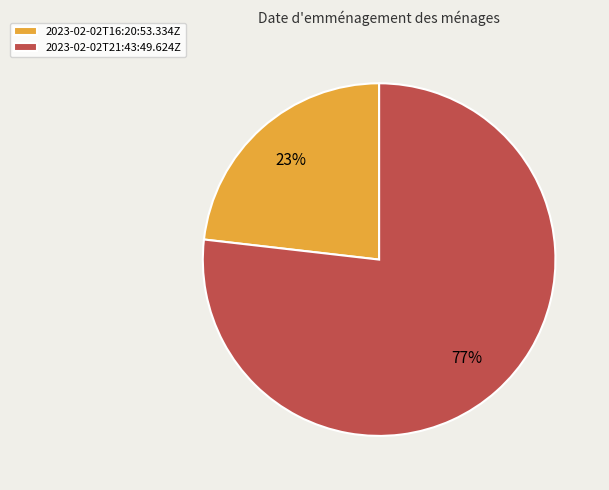

Between 2023-02-02T21:43:49.624Z and 2023-02-02T16:20:53.334Z, which is larger?

2023-02-02T21:43:49.624Z